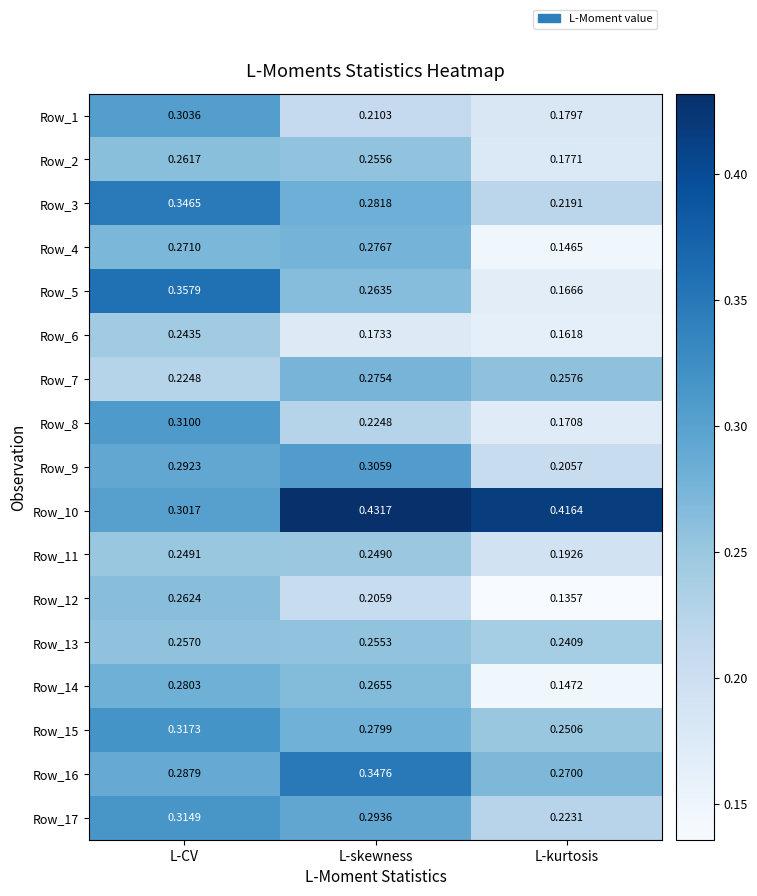

At which category is the sum across all series the highest?

L-CV